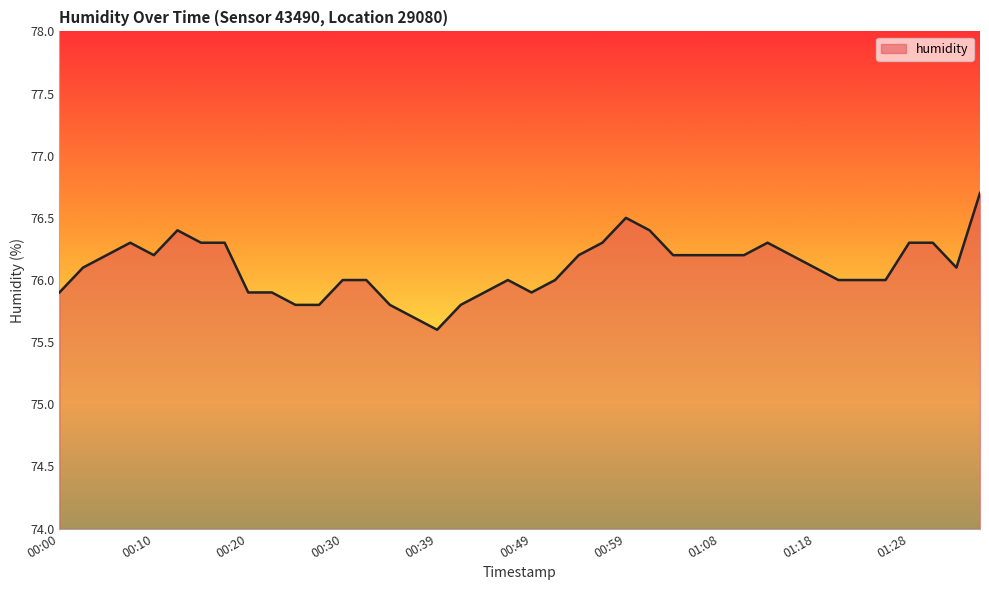

What is the minimum value shown in the chart?

75.6